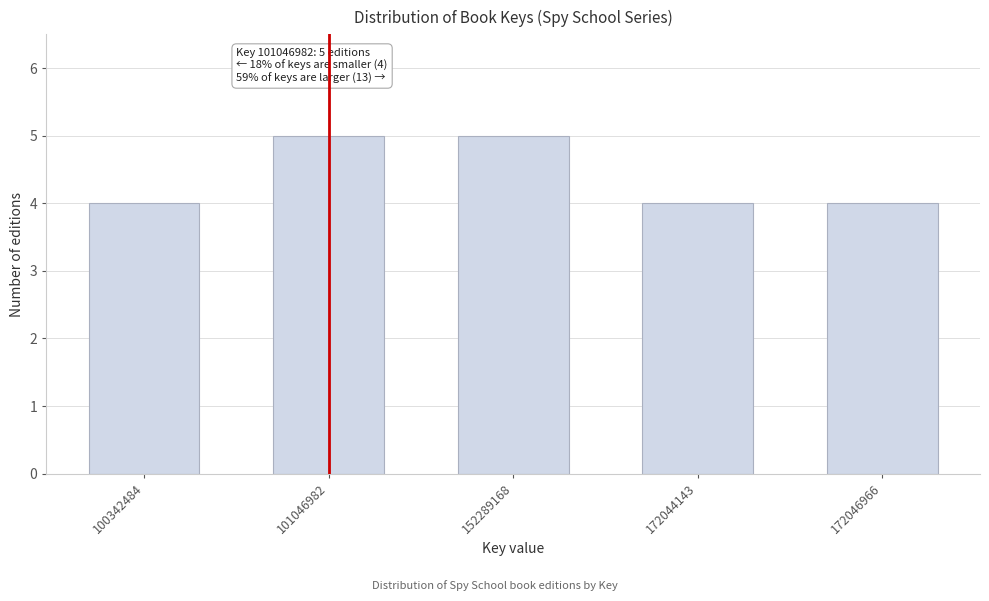

Reading left to right, what are all the values shown in this chart?

4	5	5	4	4